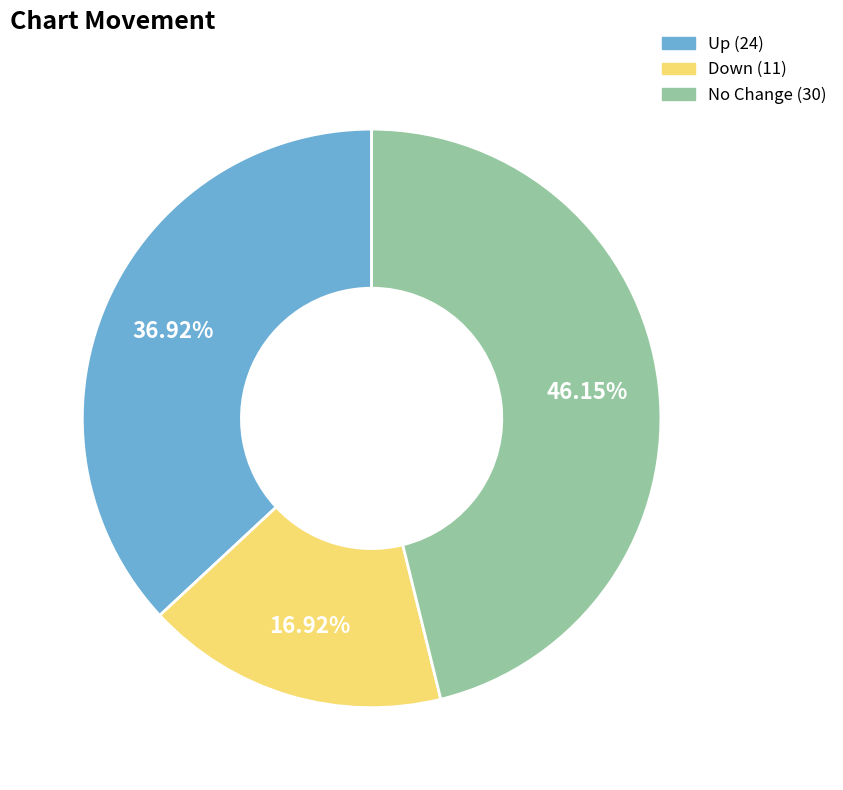

Is there any slice that represents more than half of the pie?

No